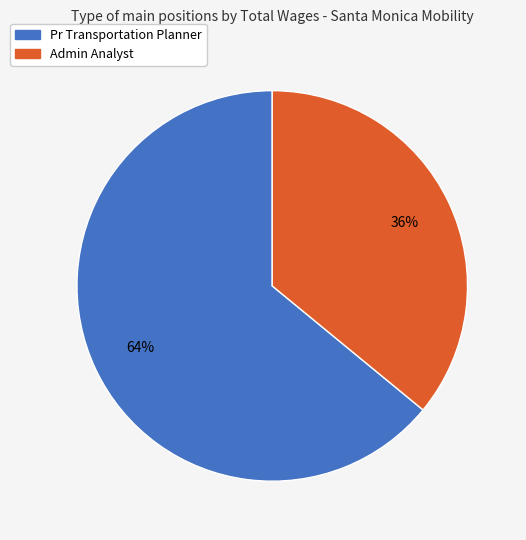

True or false: Pr Transportation Planner accounts for 64% of the total.

True